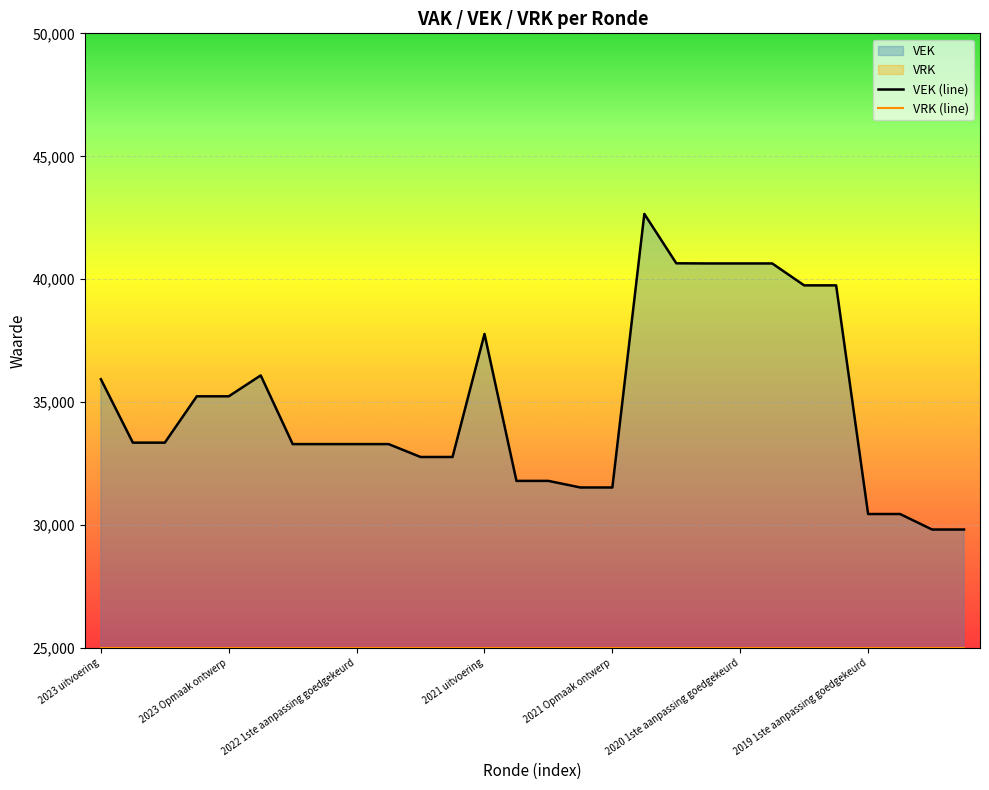

Reading right to left, what are all the values shown in this chart?

2019 opmaak ontwerp=29825	2019 opmaak goedgekeurd=29825	2019 1ste aanpassing ontwerp=30455	2019 1ste aanpassing goedgekeurd=30455	2020 Opmaak ontwerp=39752	2020 Opmaak goedgekeurd=39752	2020 1ste aanpassing ontwerp=40643	2020 1ste aanpassing goedgekeurd=40643	2020 2de aanpassing ontwerp=40643	2020 2de aanpassing goedgekeurd=40649	2020 uitvoering=42658	2021 Opmaak ontwerp=31534	2021 Opmaak goedgekeurd=31534	2021 1ste aanpassing ontwerp=31802	2021 1ste aanpassing goedgekeurd=31802	2021 uitvoering=37777	2022 Opmaak ontwerp=32774	2022 Opmaak goedgekeurd=32774	2022 1ste aanpassing ontwerp=33298	2022 1ste aanpassing goedgekeurd=33298	2022 2de aanpassing ontwerp=33298	2022 2de aanpassing goedgekeurd=33298	2022 uitvoering=36091	2023 Opmaak ontwerp=35241	2023 Opmaak goedgekeurd=35241	2023 1ste aanpassing ontwerp=33357	2023 1ste aanpassing goedgekeurd=33357	2023 uitvoering=35936